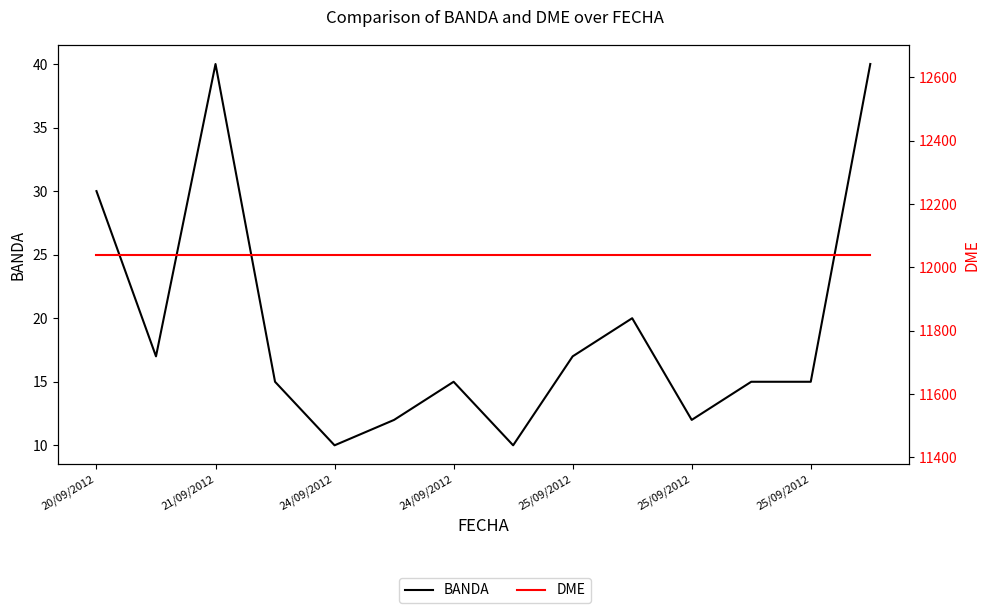

The BANDA series shows 20 at 9. True or false?

True